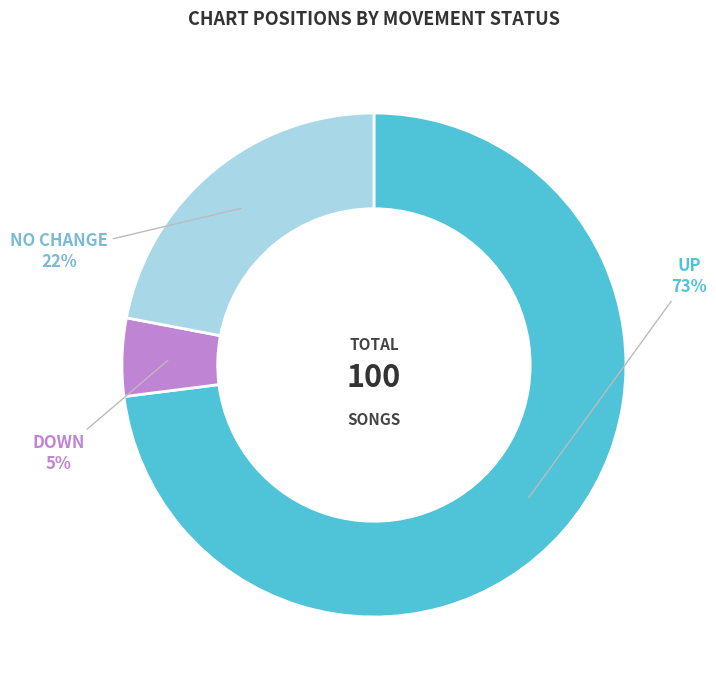

To the nearest percent, what is the average slice percentage?

33%